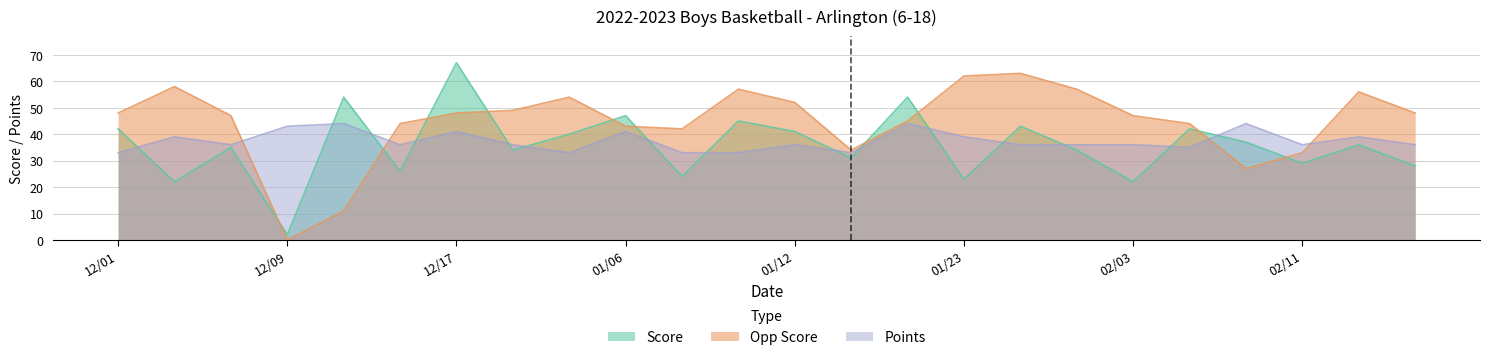

True or false: Score has a value of 41 at 01/12.

True